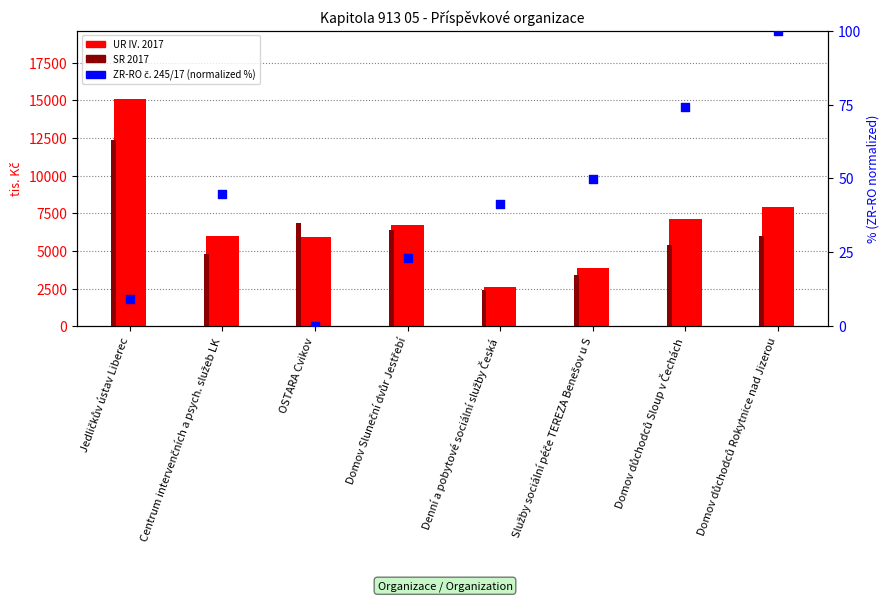

Which series has the largest total across all categories?

UR IV. 2017